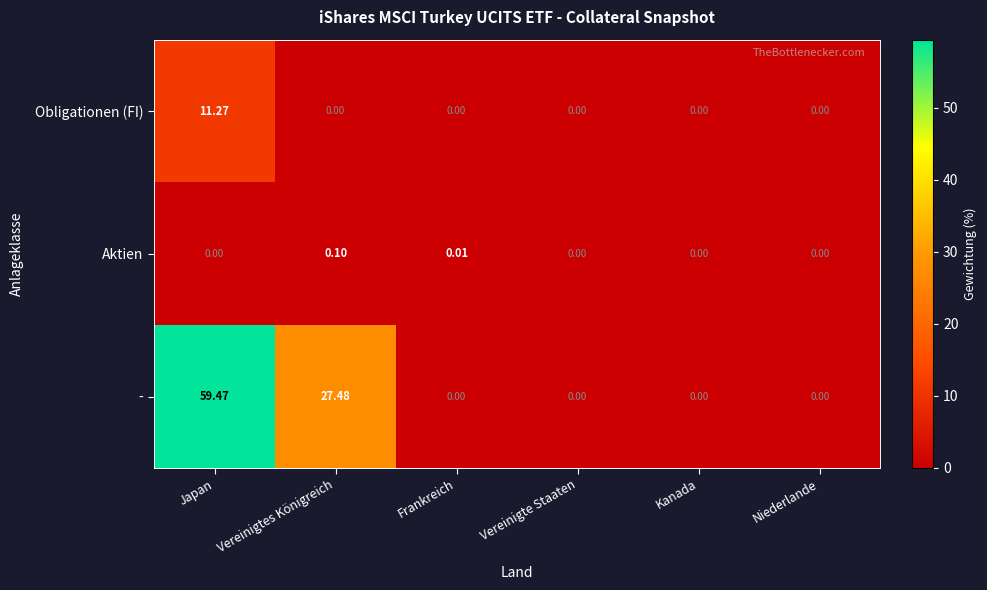

Which series has the widest spread of values?

-